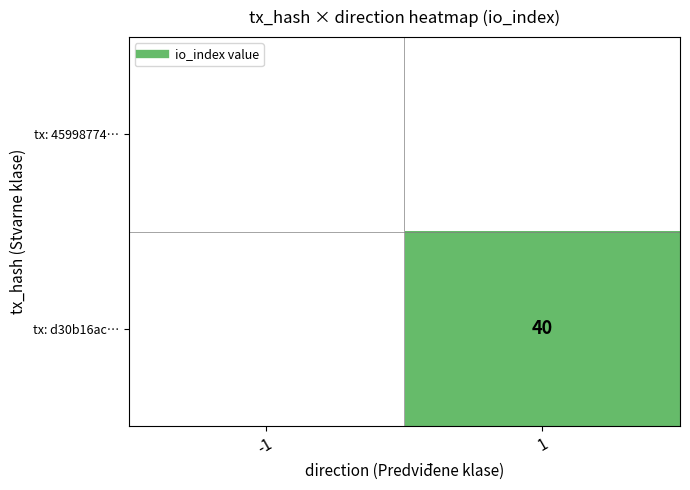

Rank the series at 1 from lowest to highest value.

tx: 45998774…, tx: d30b16ac…